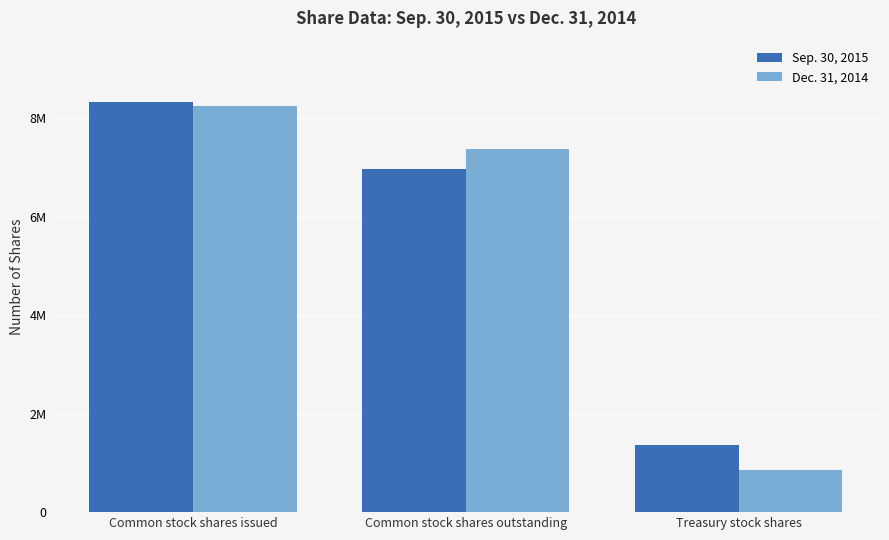

What position from the left is Common stock shares issued?

1